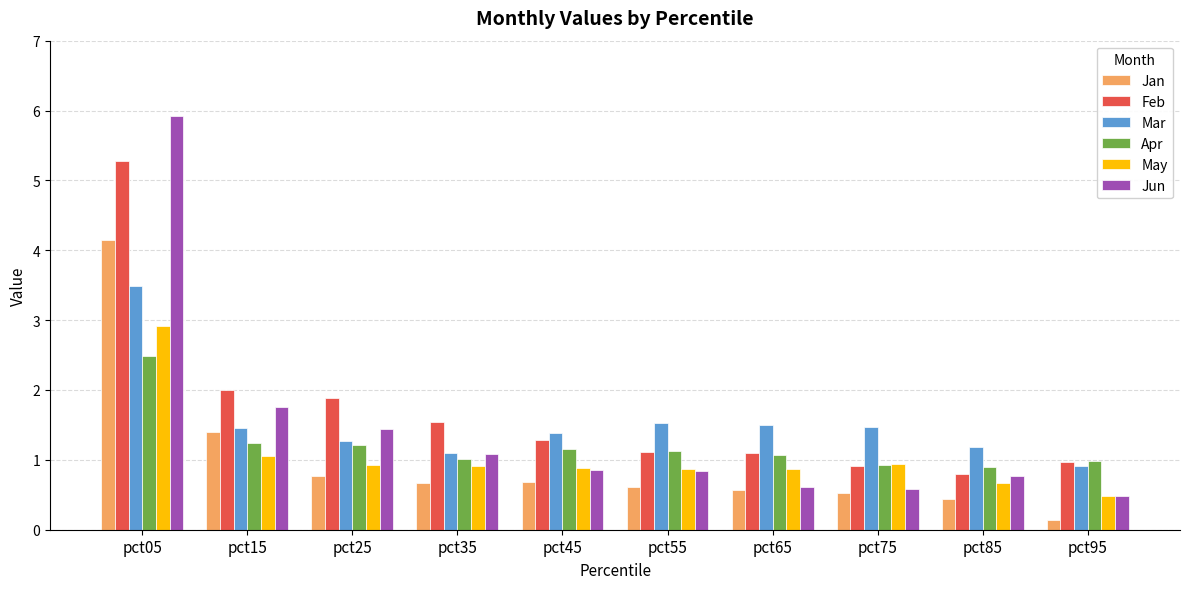

What is the spread (max minus min) of values at pct45?

0.7